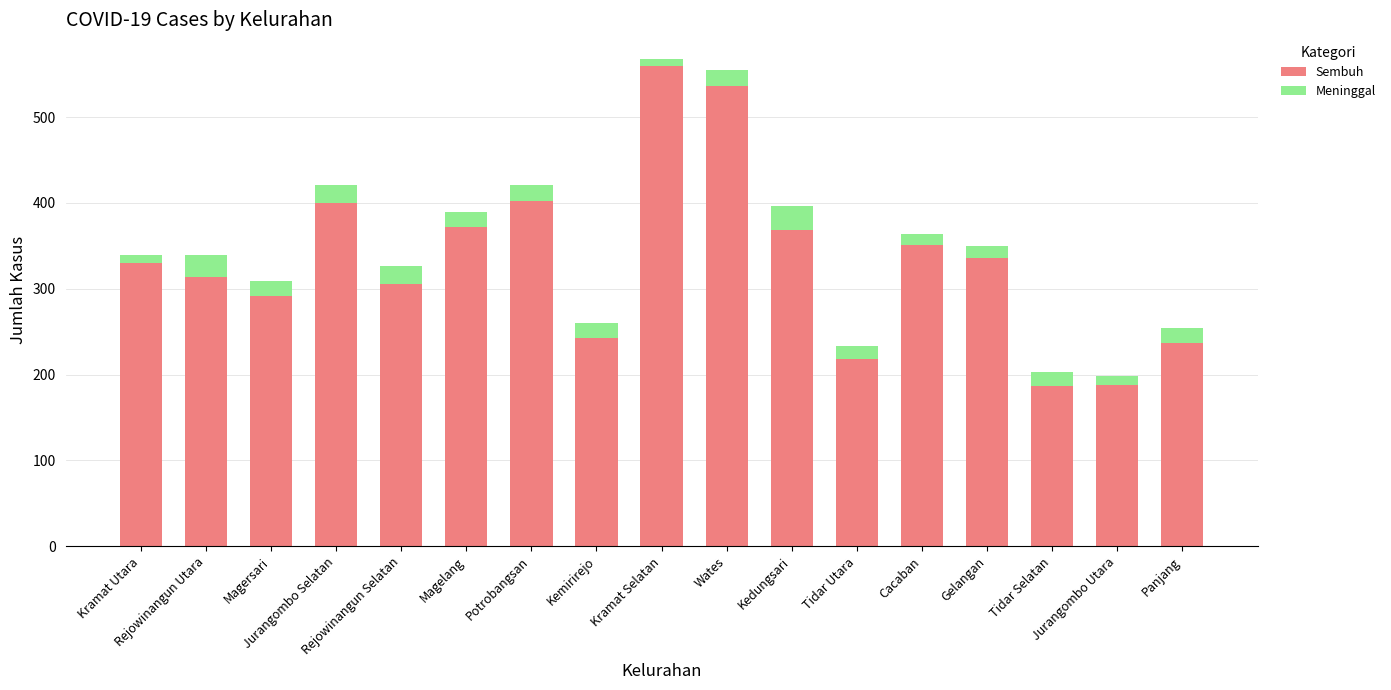

What is the average value of the Sembuh series?

332